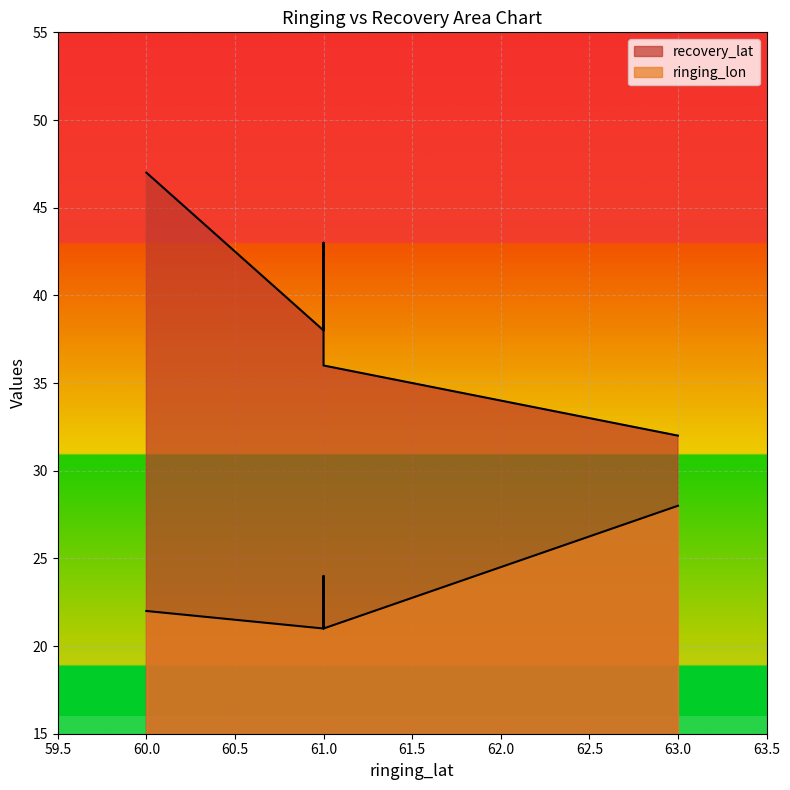

List the series in order of their peak value, highest first.

recovery_lat, ringing_lon